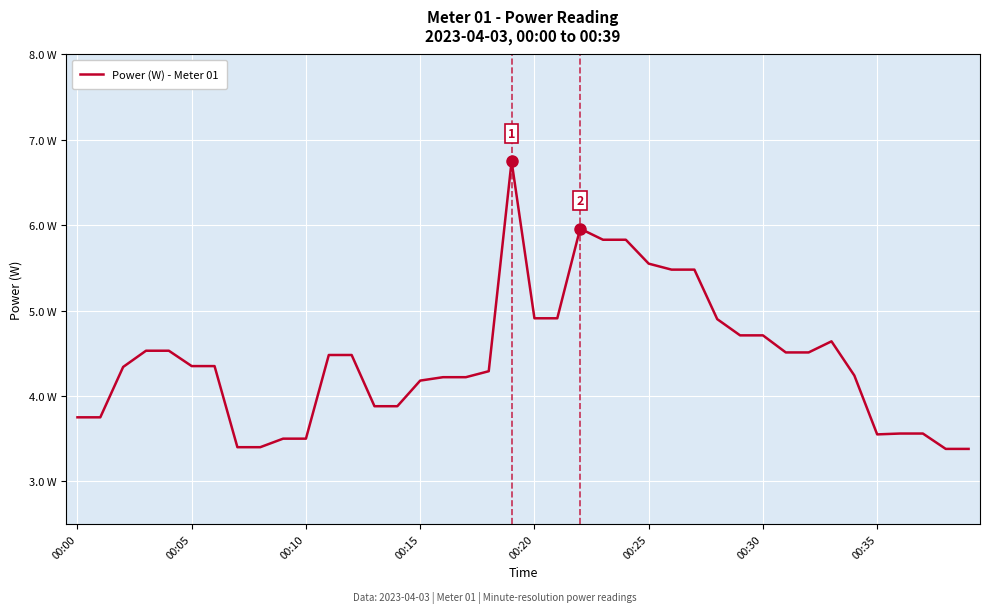

Reading right to left, extract all data points from this chart.

3.4	3.4	3.6	3.6	3.5	4.2	4.6	4.5	4.5	4.7	4.7	4.9	5.5	5.5	5.5	5.8	5.8	6.0	4.9	4.9	6.8	4.3	4.2	4.2	4.2	3.9	3.9	4.5	4.5	3.5	3.5	3.4	3.4	4.3	4.3	4.5	4.5	4.3	3.8	3.8